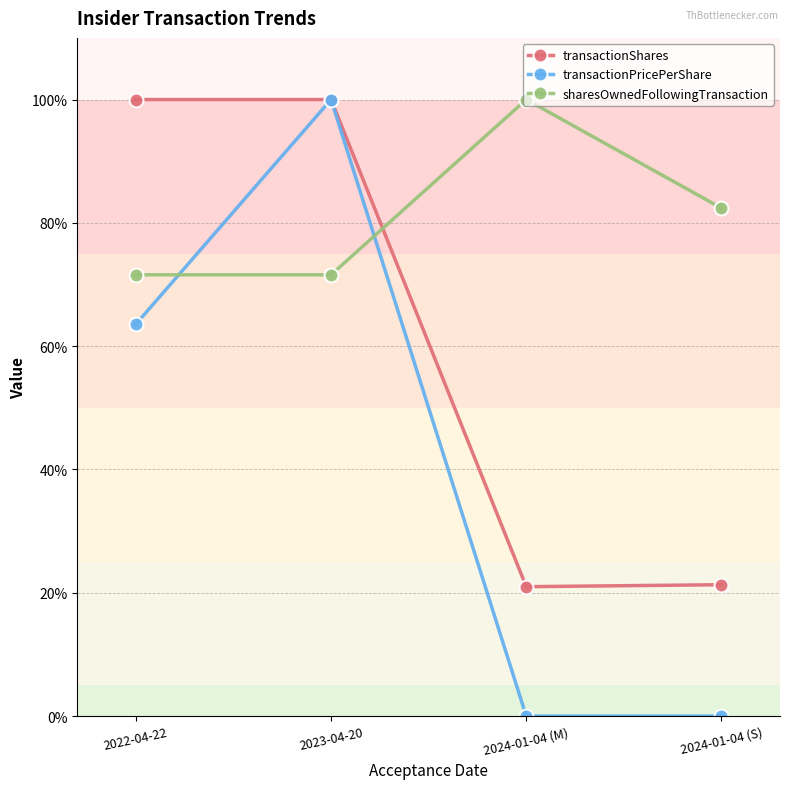

The value of transactionPricePerShare at 2024-01-04 (M) is 0.0. True or false?

True